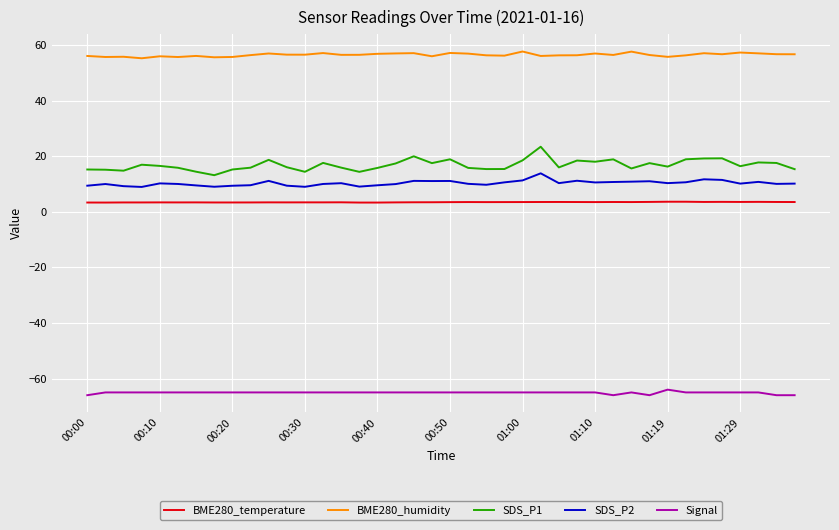

Which series has the largest total across all categories?

BME280_humidity